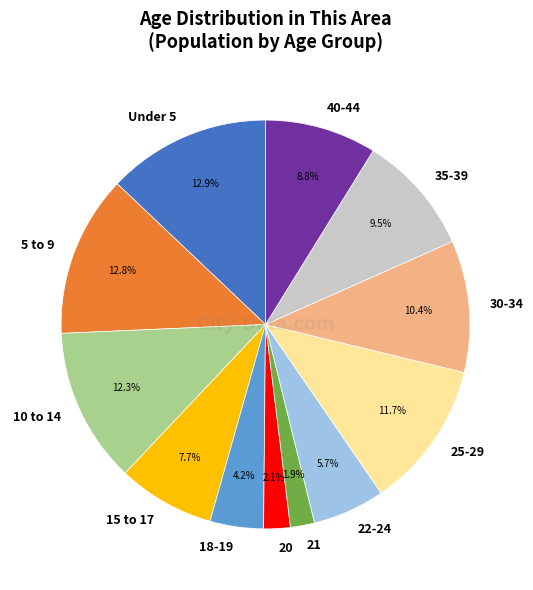

Is there any slice that represents more than half of the pie?

No